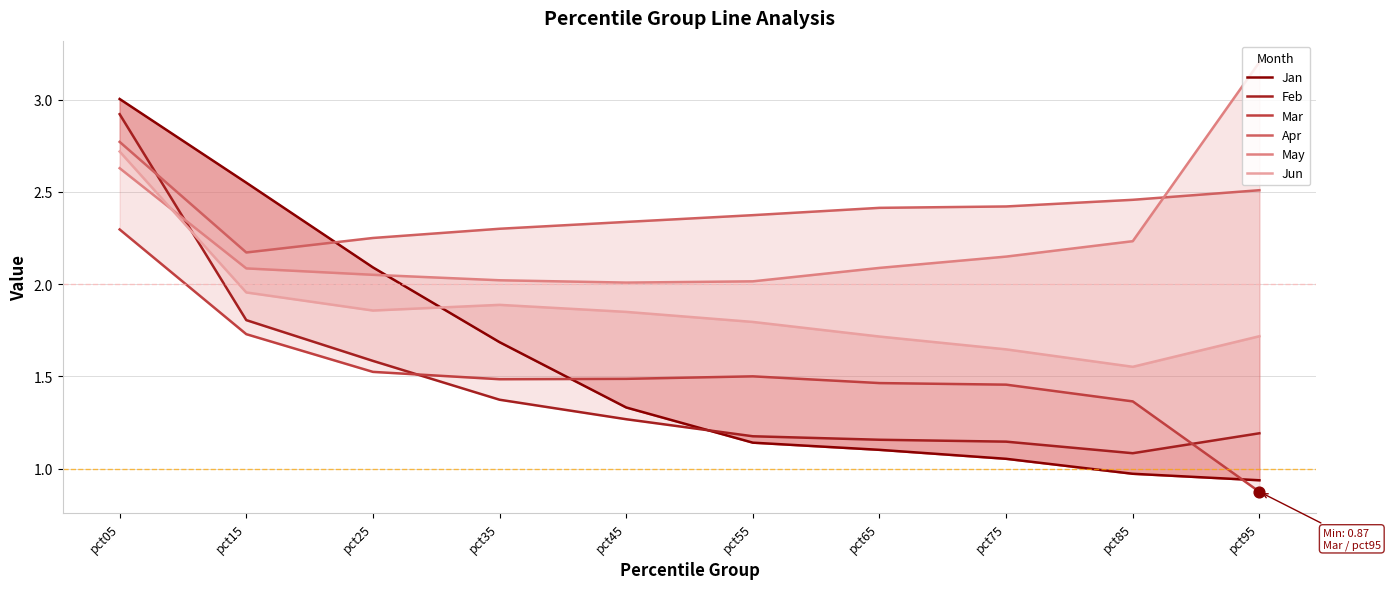

At how many categories does at least one series exceed 1?

10